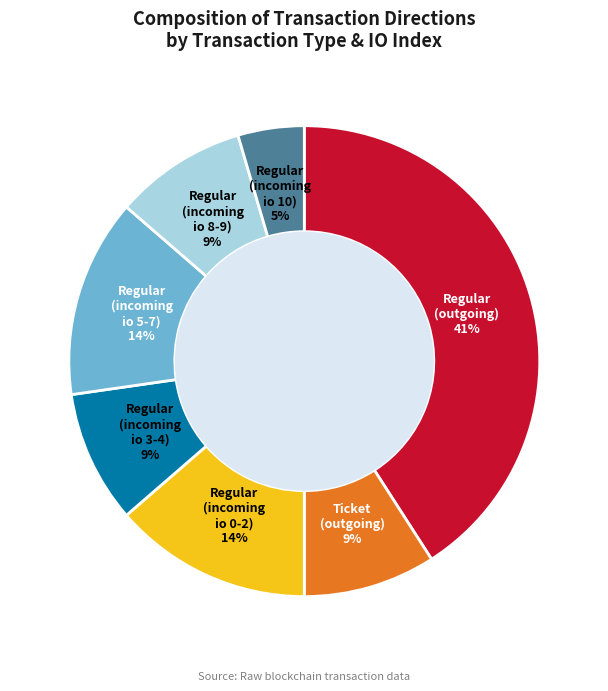

What is the largest slice in the pie chart?

Regular (outgoing)